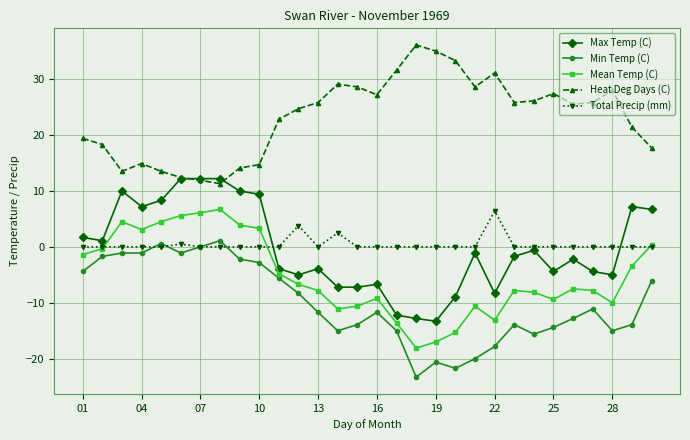

True or false: Mean Temp (C) has more than 2 points higher than both neighbors.

True